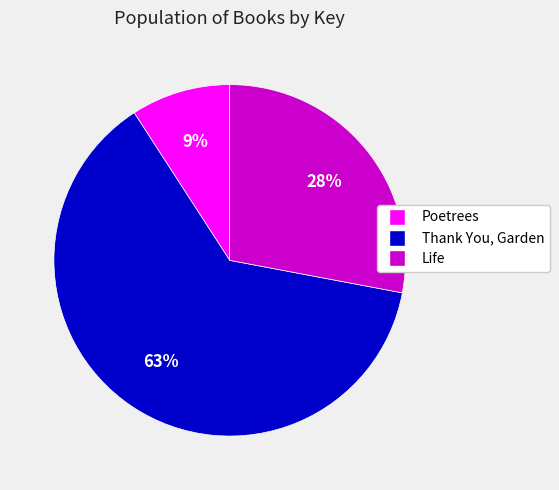

Rank the categories by value from highest to lowest.

Thank You, Garden, Life, Poetrees